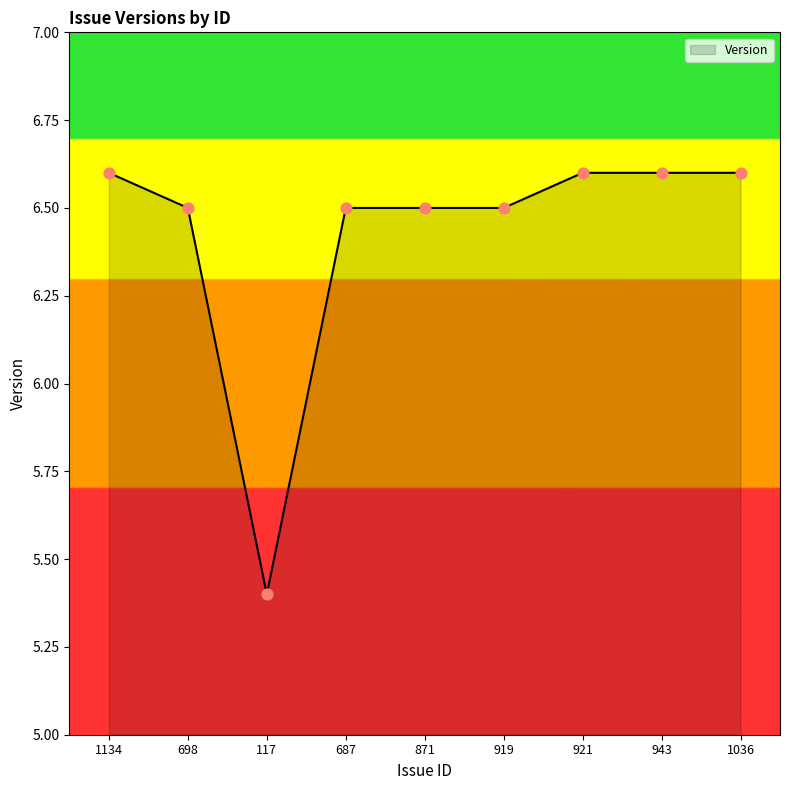

What is the change in value from 1134 to 871?

-0.1